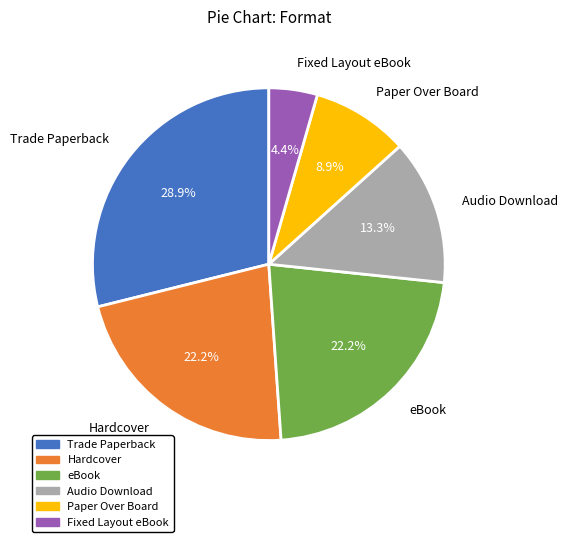

Which category has the biggest portion of the pie?

Trade Paperback